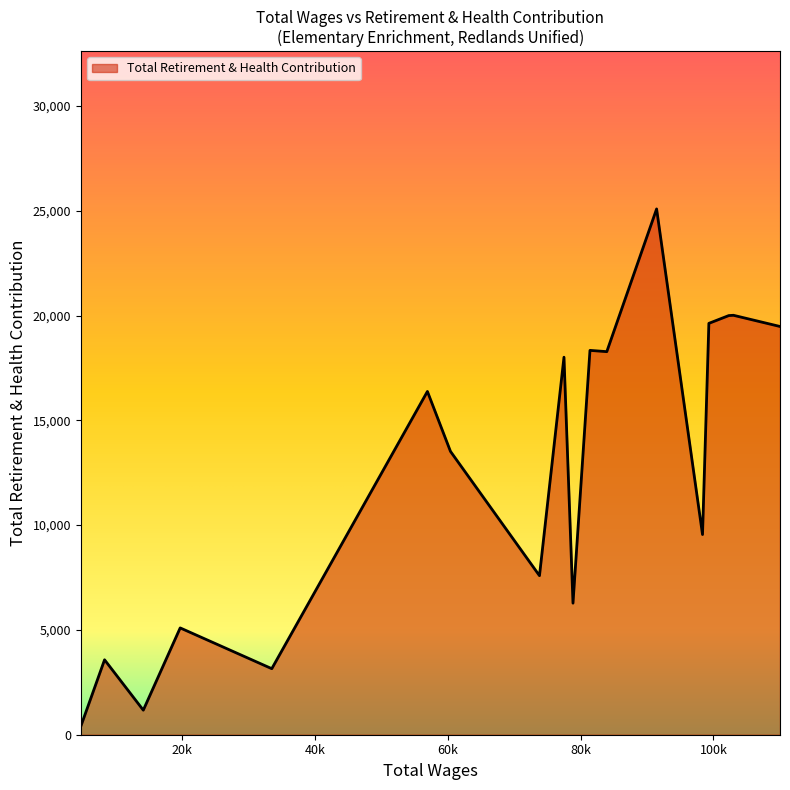

What is the difference between the maximum and minimum values?

24689